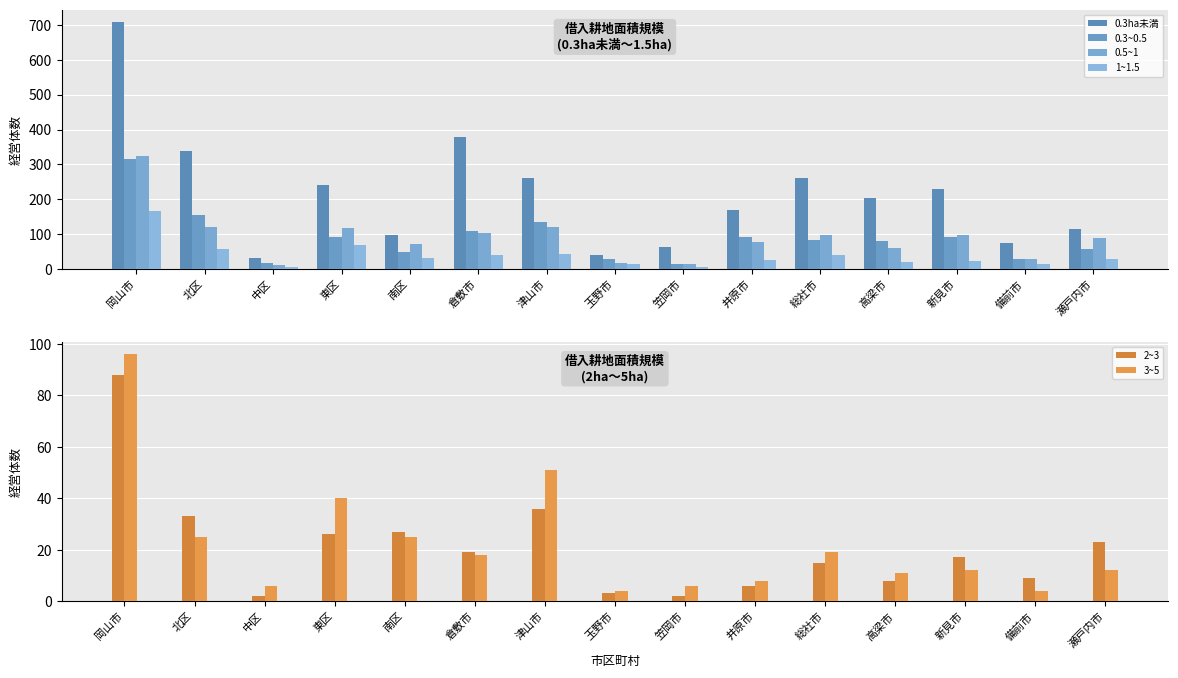

Rank the categories by 0.3ha未満 value from lowest to highest.

中区, 玉野市, 笠岡市, 備前市, 南区, 瀬戸内市, 井原市, 高梁市, 新見市, 東区, 津山市, 総社市, 北区, 倉敷市, 岡山市